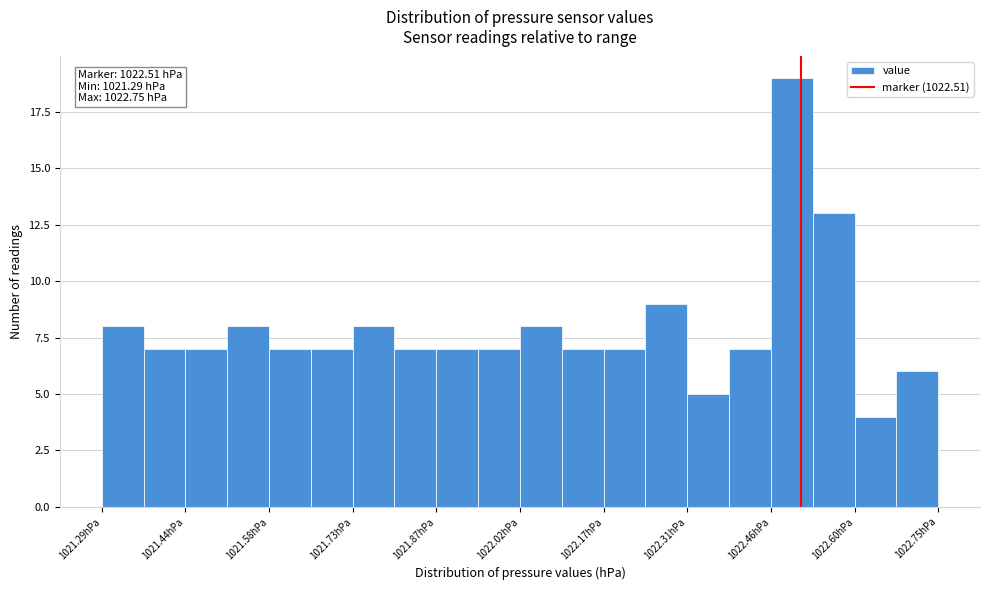

Around what value on the x-axis is the tallest bar? Give the approximate position of its centre, as read against the axis.

1022.50